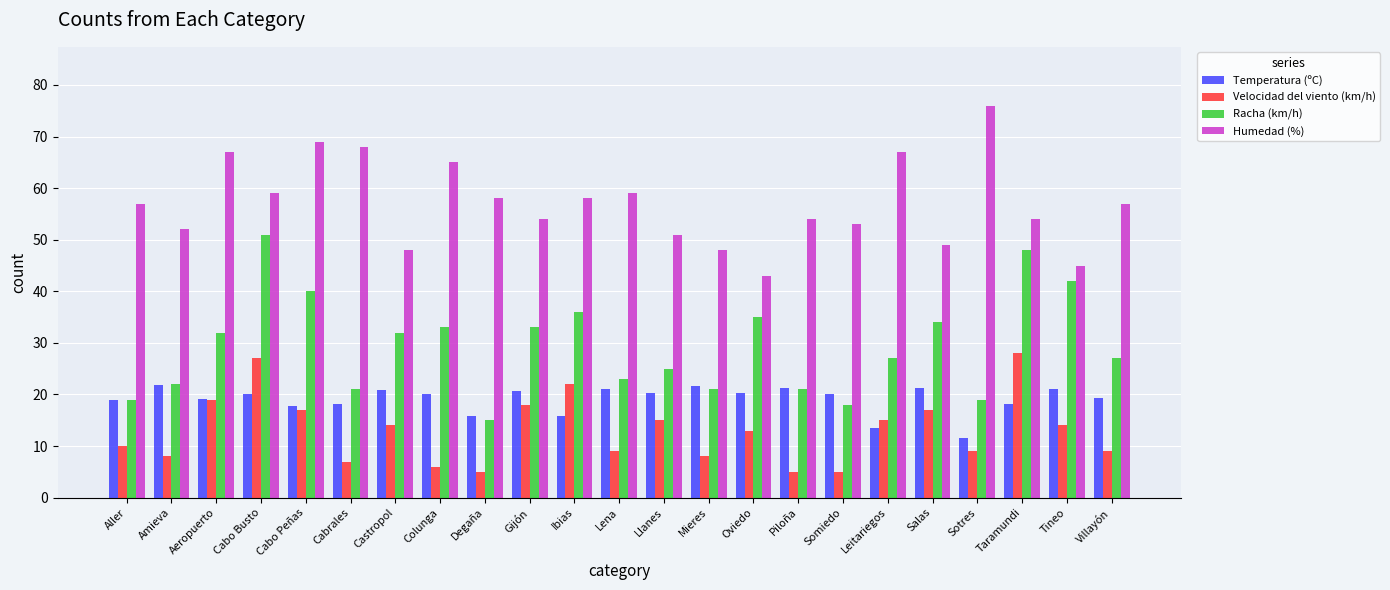

Rank the series at Llanes from highest to lowest value.

Humedad (%), Racha (km/h), Temperatura (ºC), Velocidad del viento (km/h)